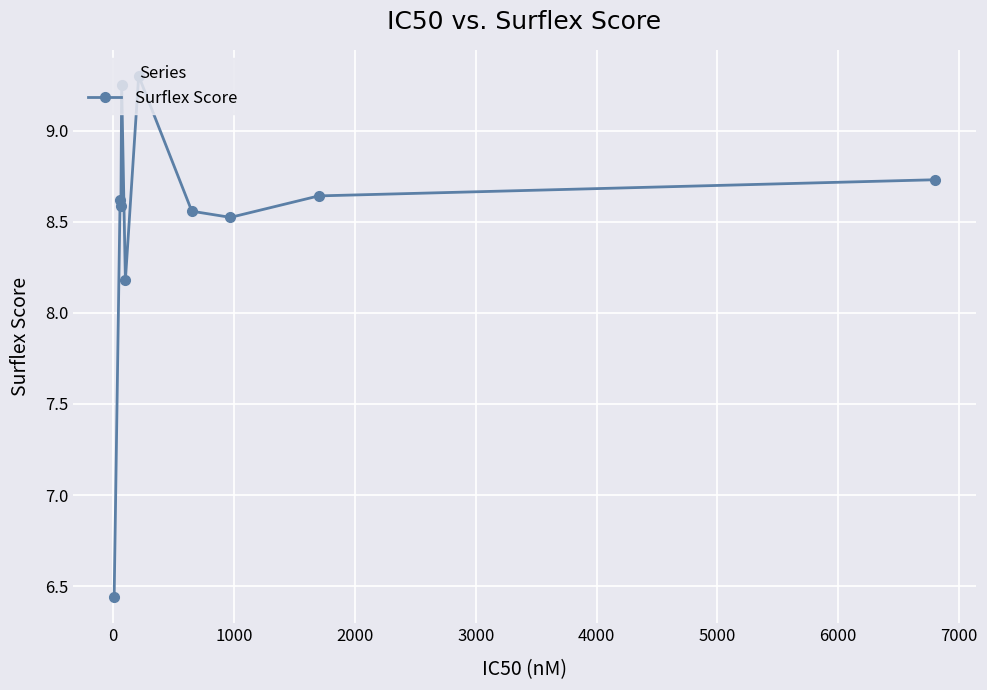

True or false: the data has more than 0 interior local peaks.

True